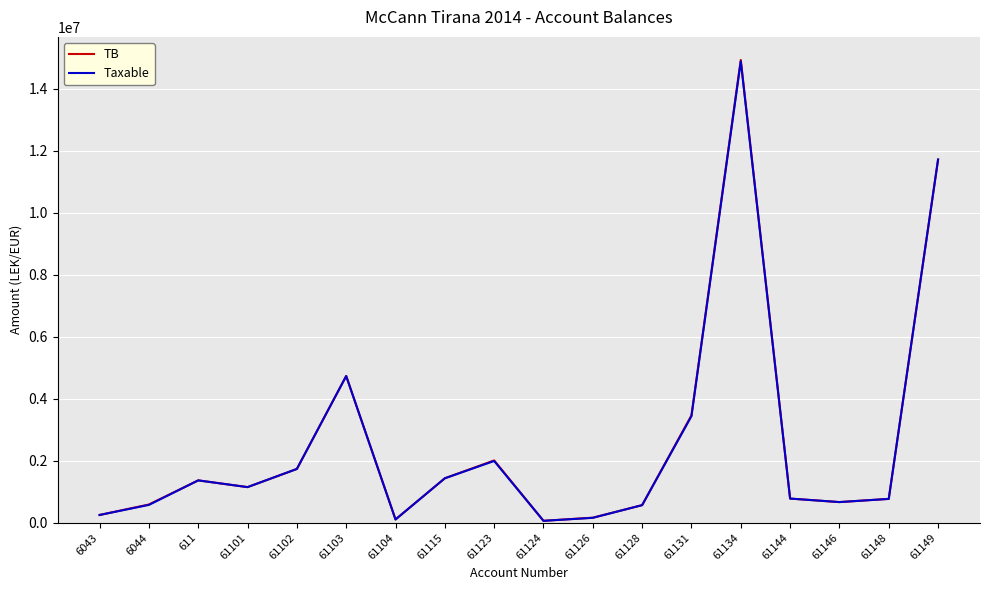

What is the spread (max minus min) of values at 61103?

3920.0